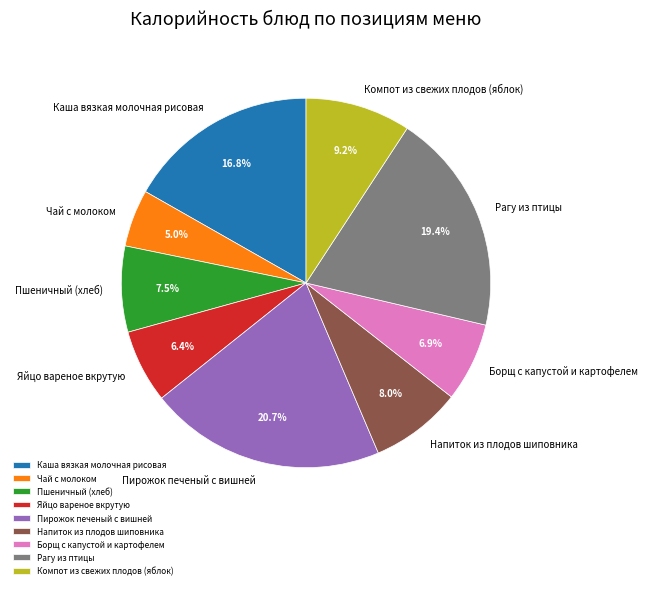

Between Напиток из плодов шиповника and Компот из свежих плодов (яблок), which is larger?

Компот из свежих плодов (яблок)